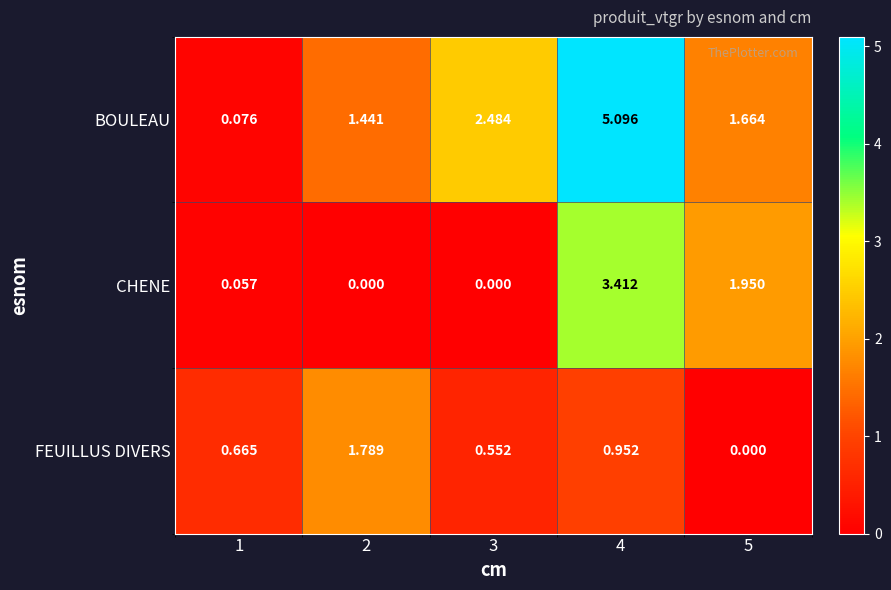

Rank the series by their maximum value, from lowest to highest.

FEUILLUS DIVERS, CHENE, BOULEAU